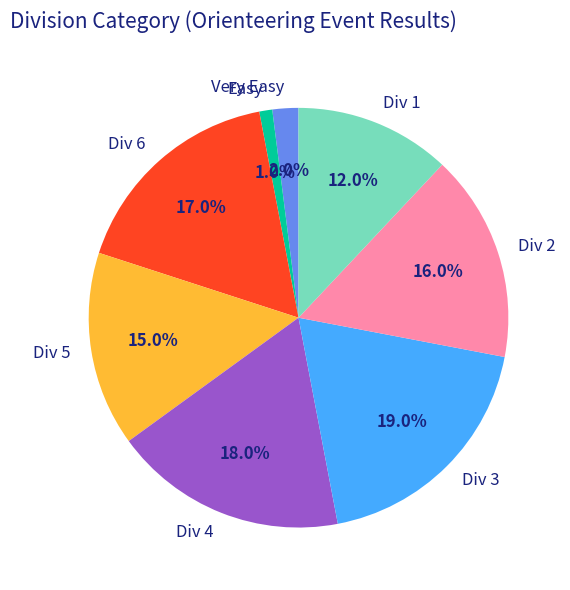

To the nearest percent, what is the combined percentage of Div 4 and Div 5?

33%